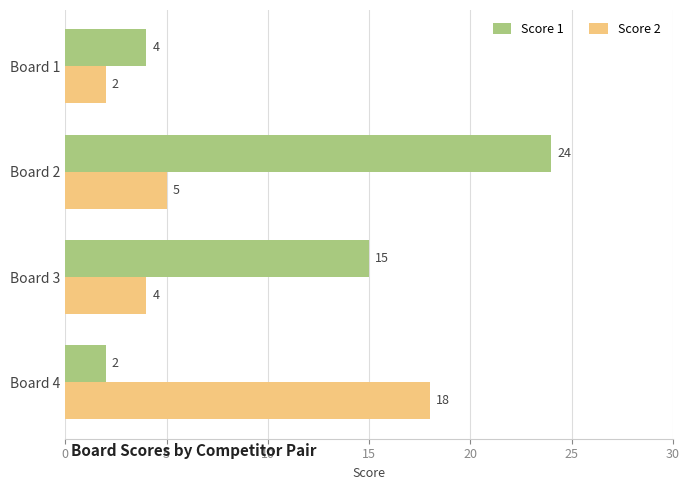

How many distinct data groups are displayed?

2